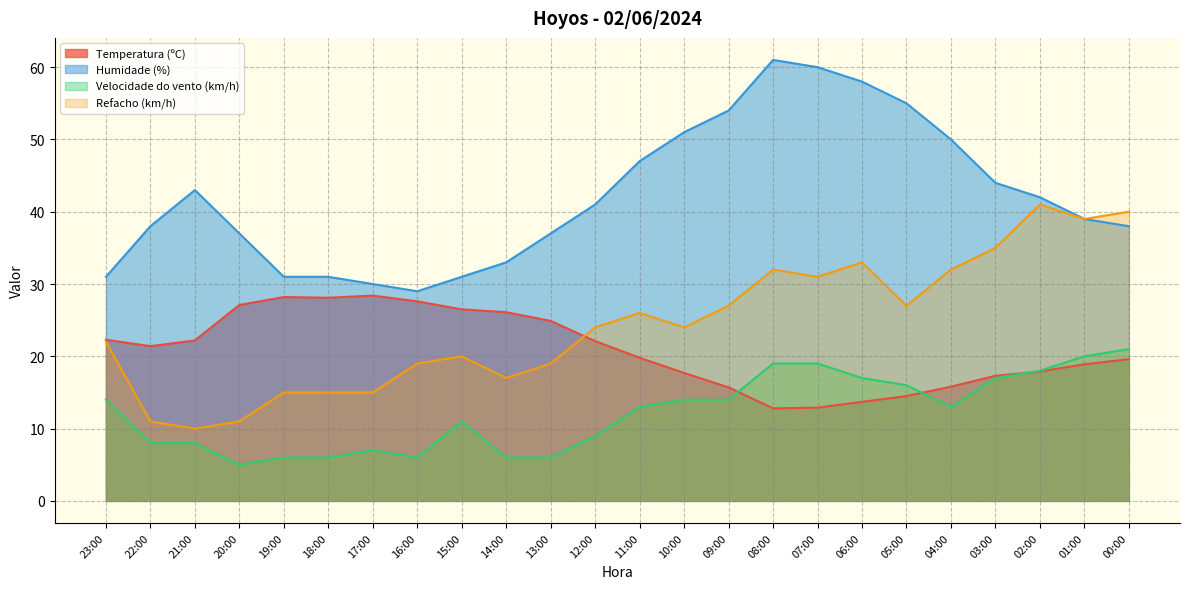

Which series changed the most between 21:00 and 09:00?

Refacho (km/h)